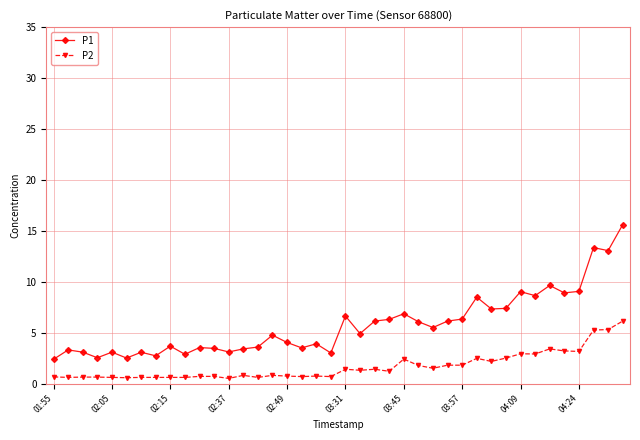

True or false: P1 has more than 1 interior local peaks.

True